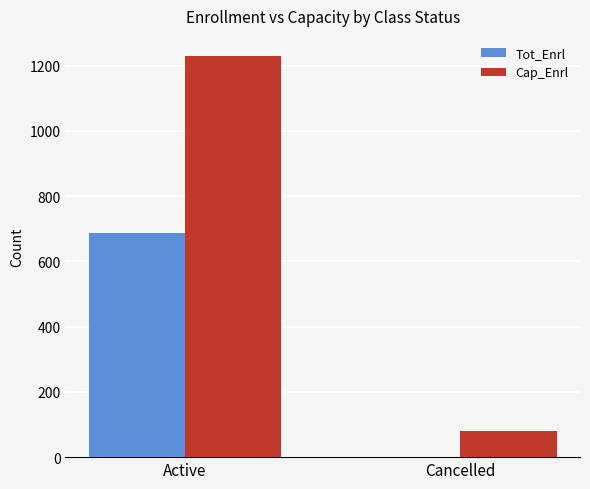

Which series changed the most between Active and Cancelled?

Cap_Enrl